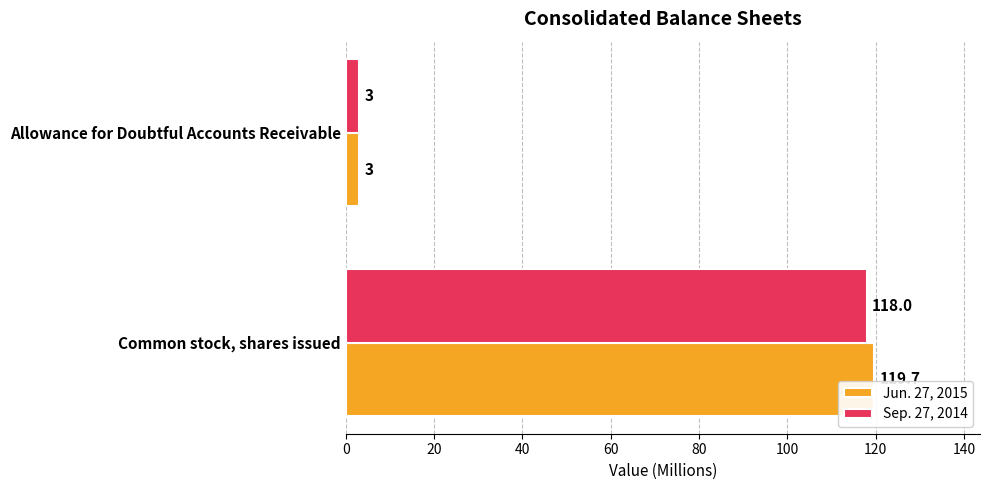

At how many categories does at least one series exceed 45?

1